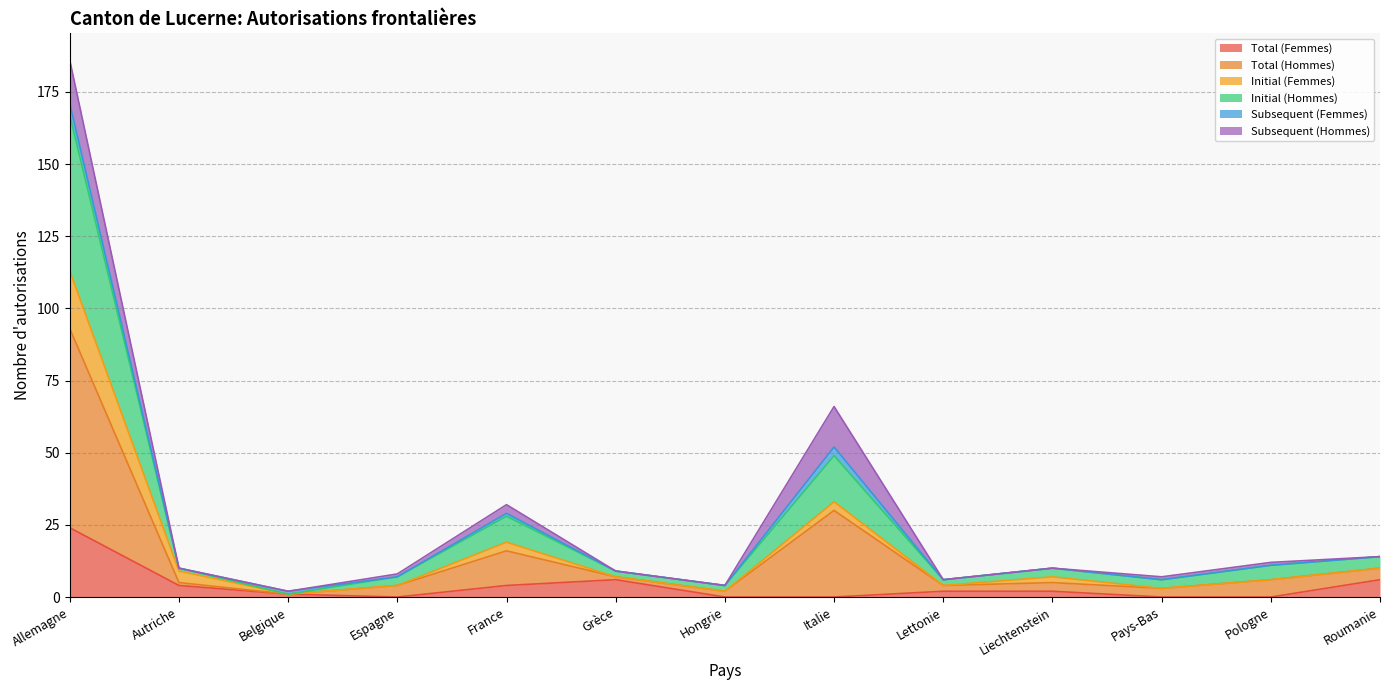

At which label does Total (Femmes) reach its peak?

Allemagne